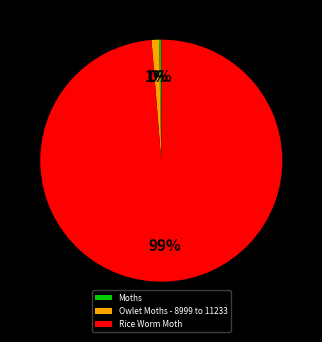

To the nearest percent, what is the difference between the Rice Worm Moth and Owlet Moths - 8999 to 11233 slice percentages?

98%